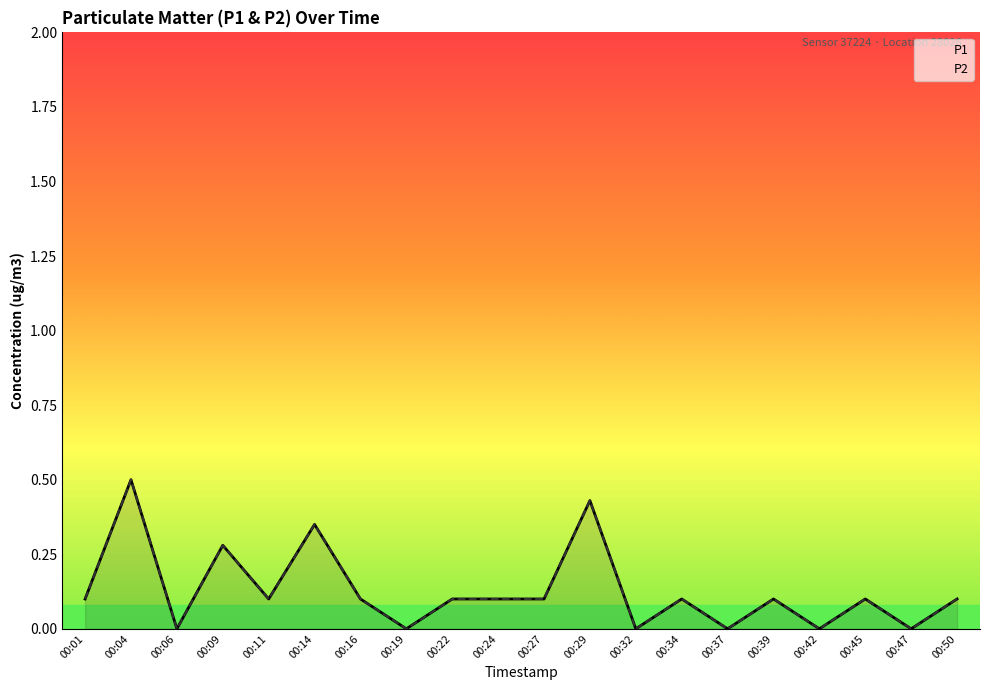

Which series has the largest range (max minus min)?

P1